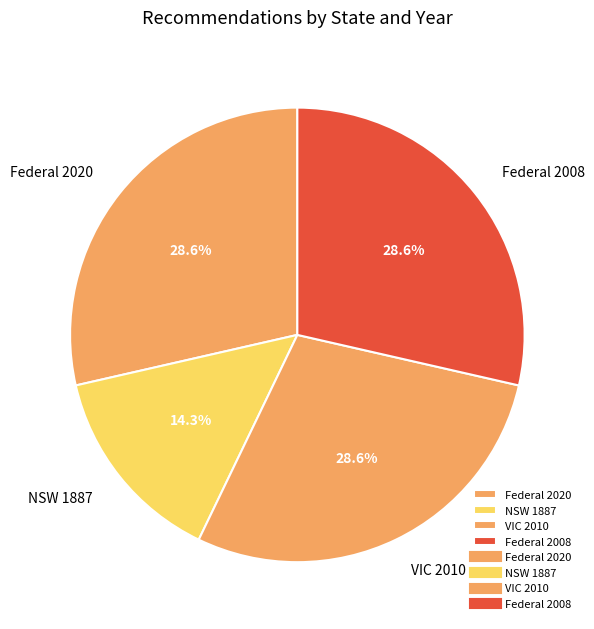

Approximately how many times larger is the value at Federal 2008 compared to Federal 2020?

1.0